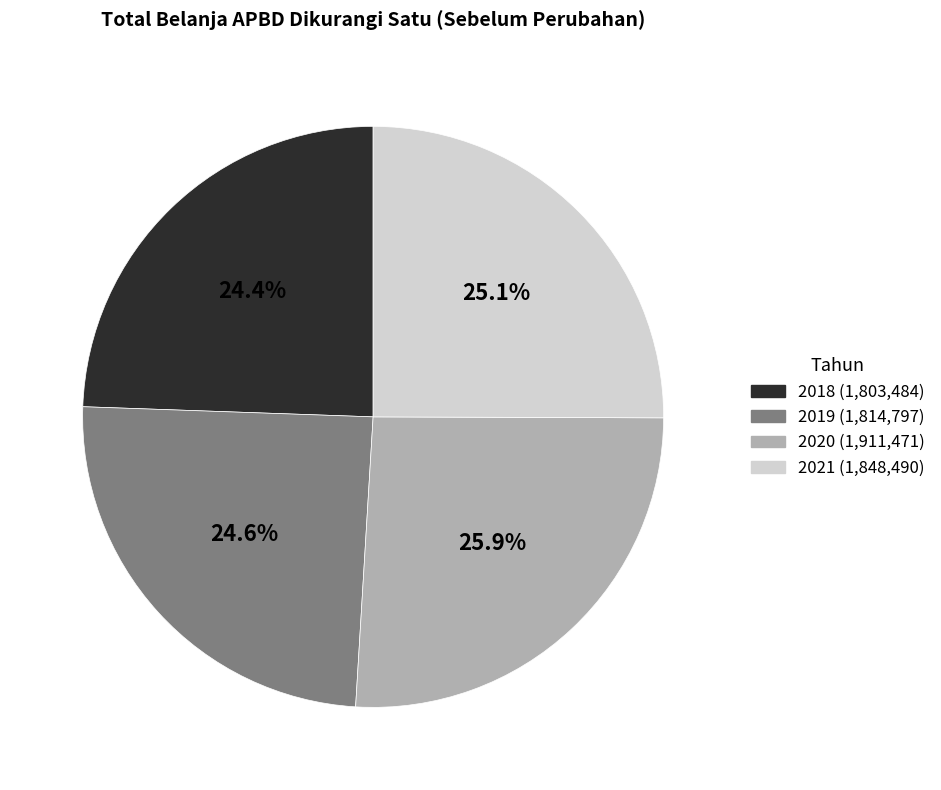

The 2020 slice represents 26% of the pie. True or false?

True